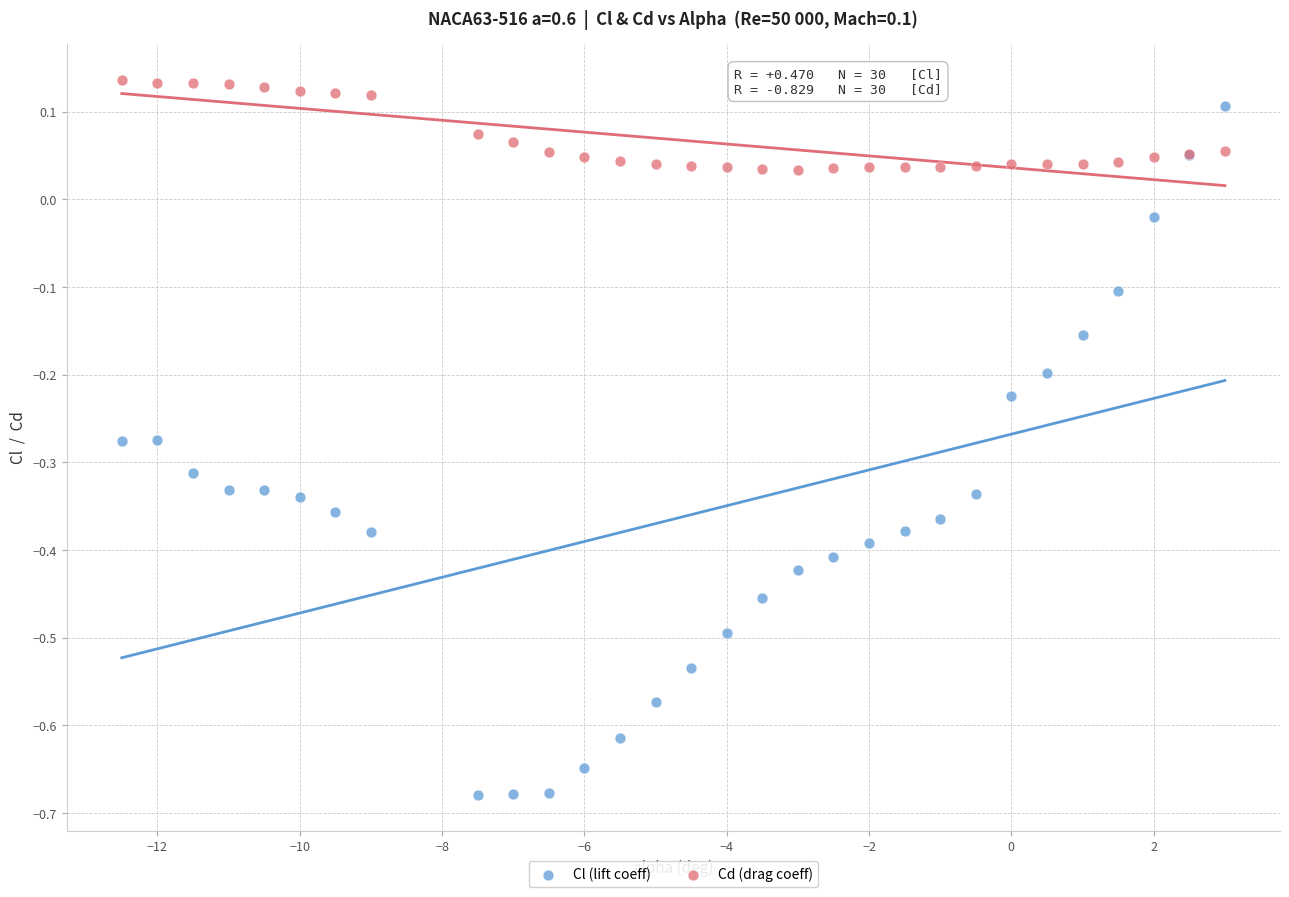

What are all the series names shown in the legend?

Cl (lift coeff), Cd (drag coeff)